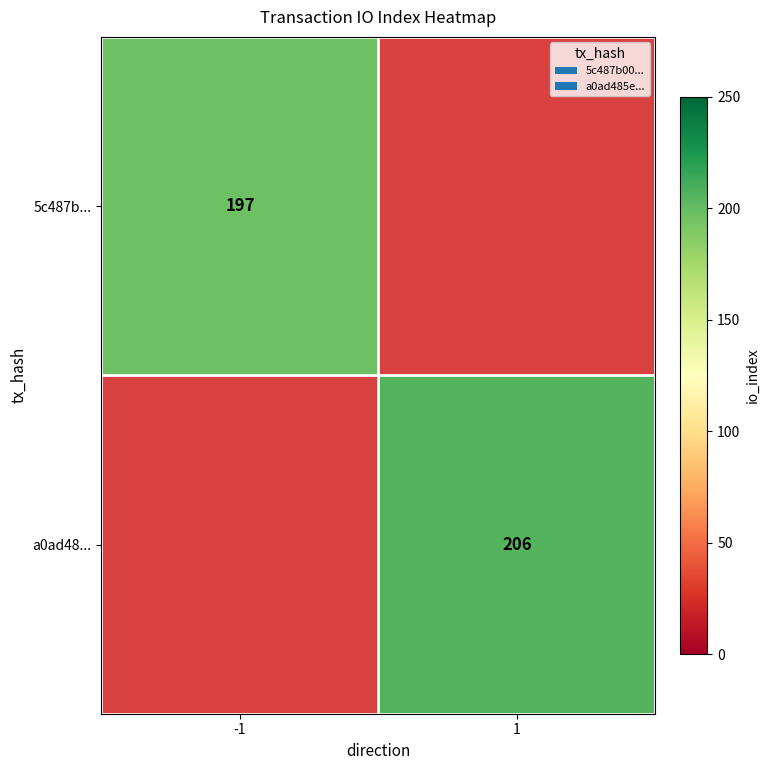

Count the number of categories in the chart.

2